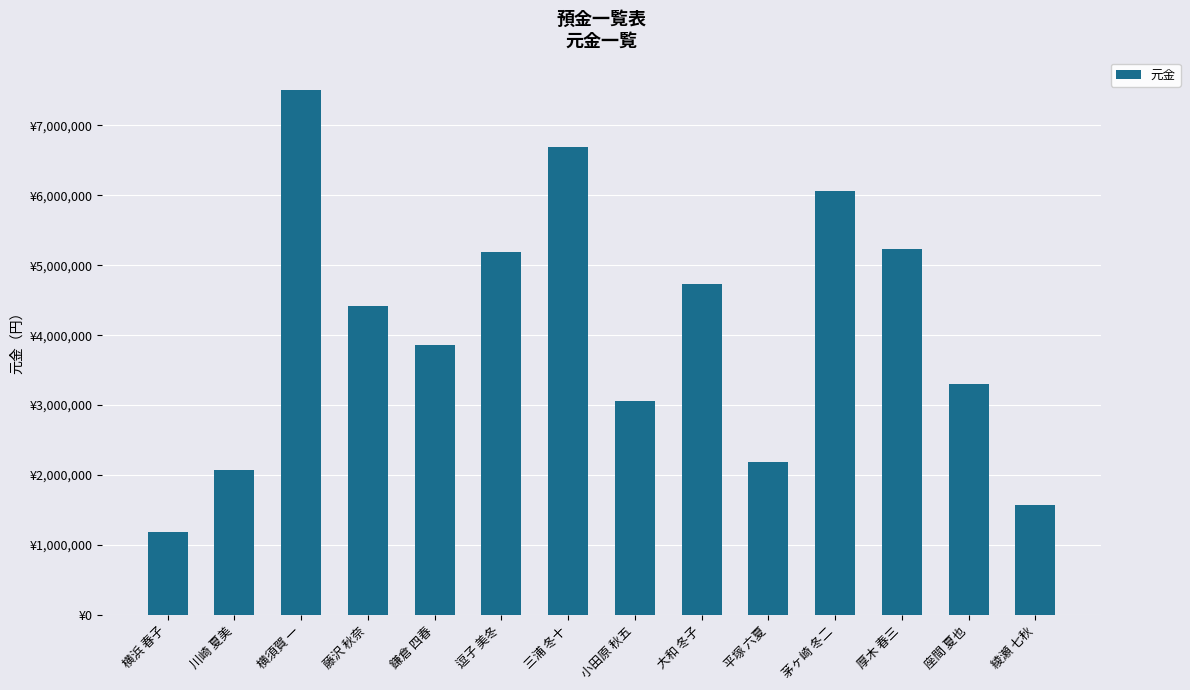

What is the change in value from 大和 冬子 to 綾瀬 七秋?

-3155000